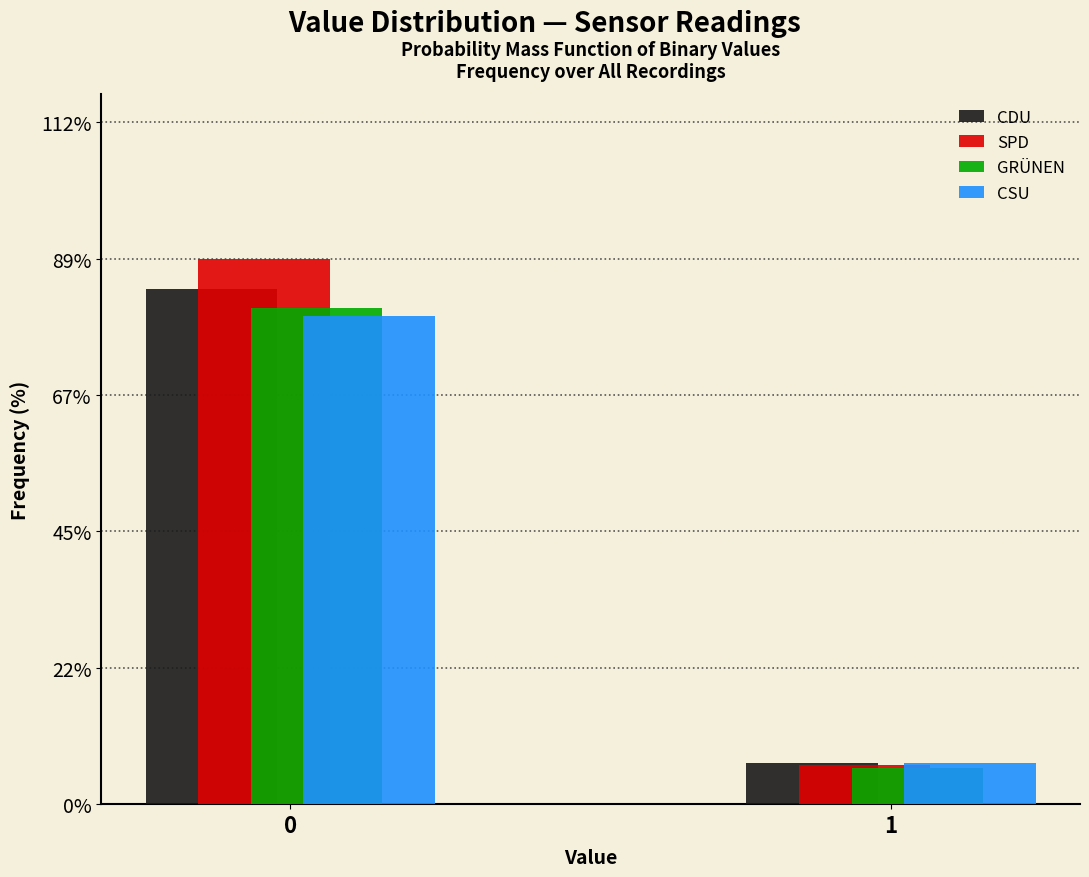

Reading left to right, list all the values displayed in this chart.

CDU: 84.4	6.8
SPD: 89.4	6.5
GRÜNEN: 81.3	6.0
CSU: 80.0	6.7